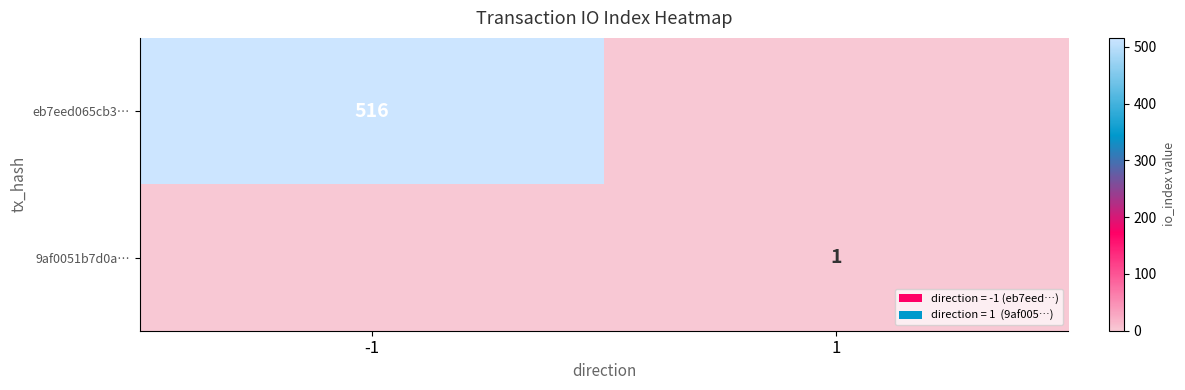

The eb7eed065cb3… series shows 299 at -1. True or false?

False